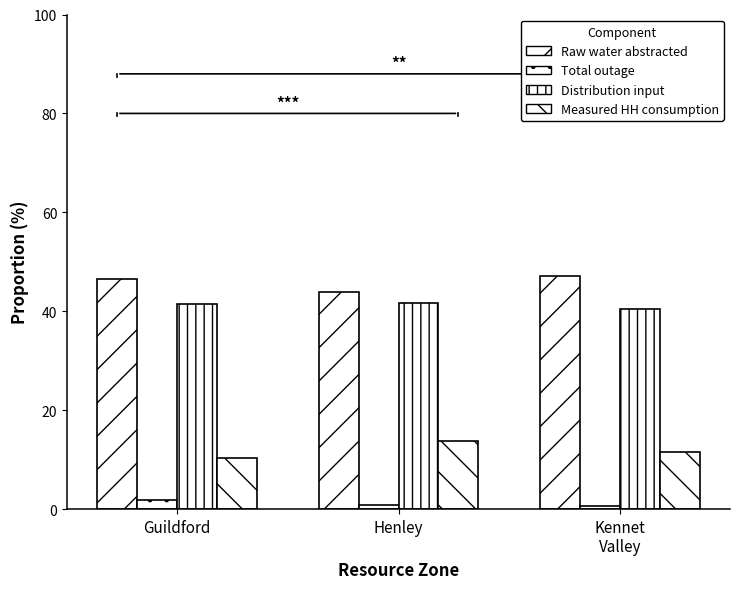

What is the difference between the second highest and minimum values in the Distribution input series?

0.8